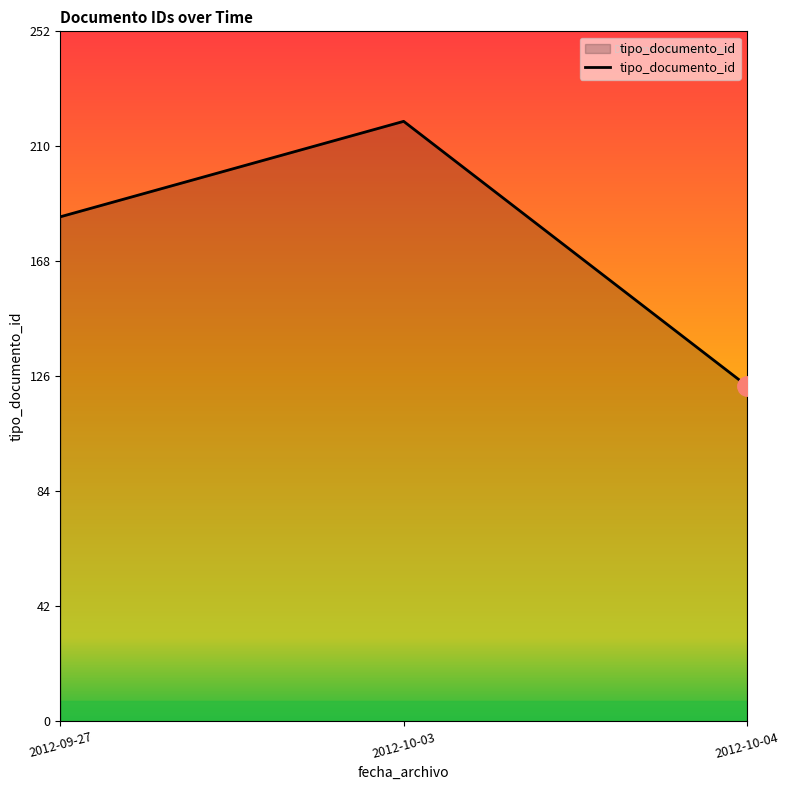

The value at 2012-10-03 is 64. True or false?

False